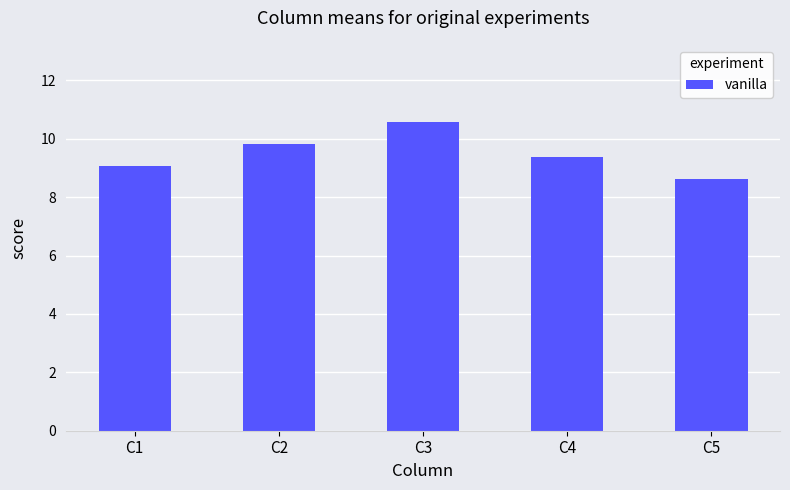

What is the change in value from C3 to C4?

-1.2